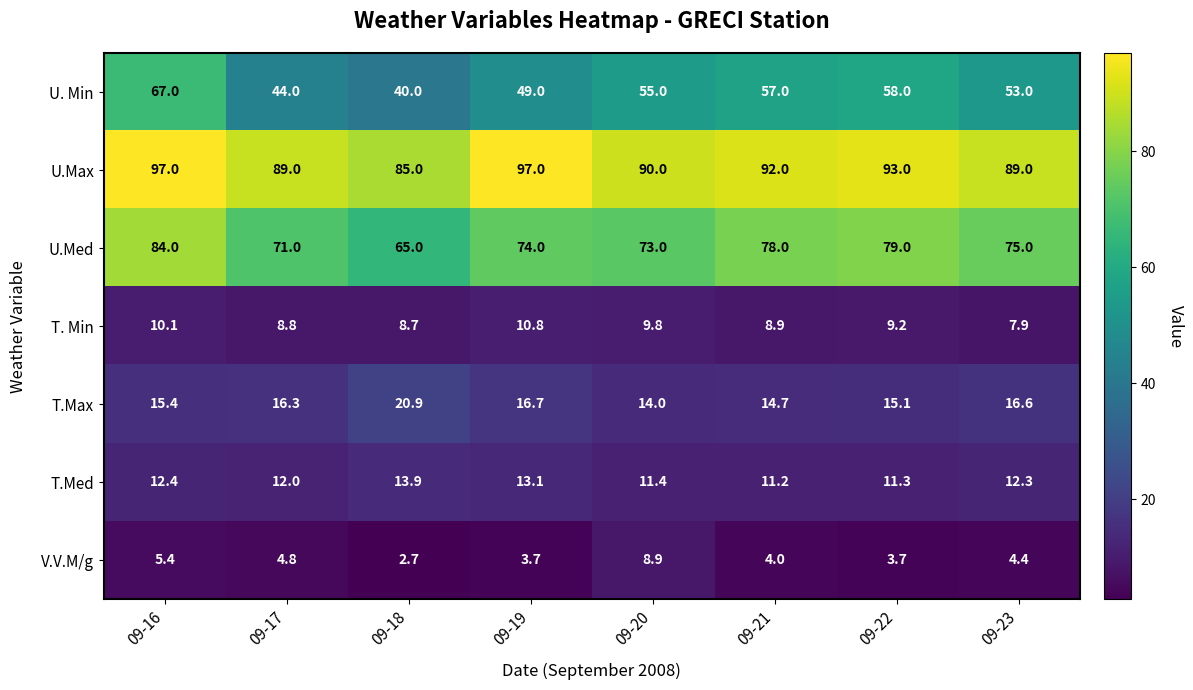

At which category is the sum across all series the highest?

09-16